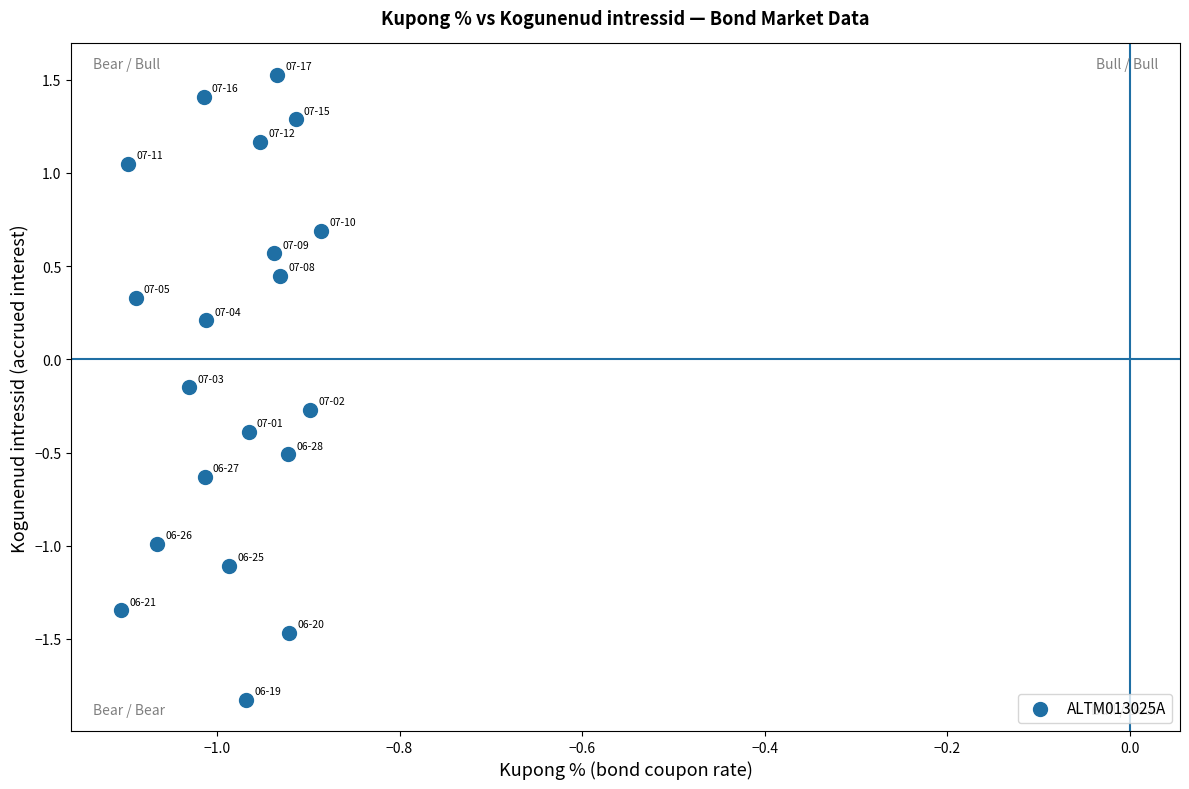

What is the range of Y values (max minus min)?

3.4